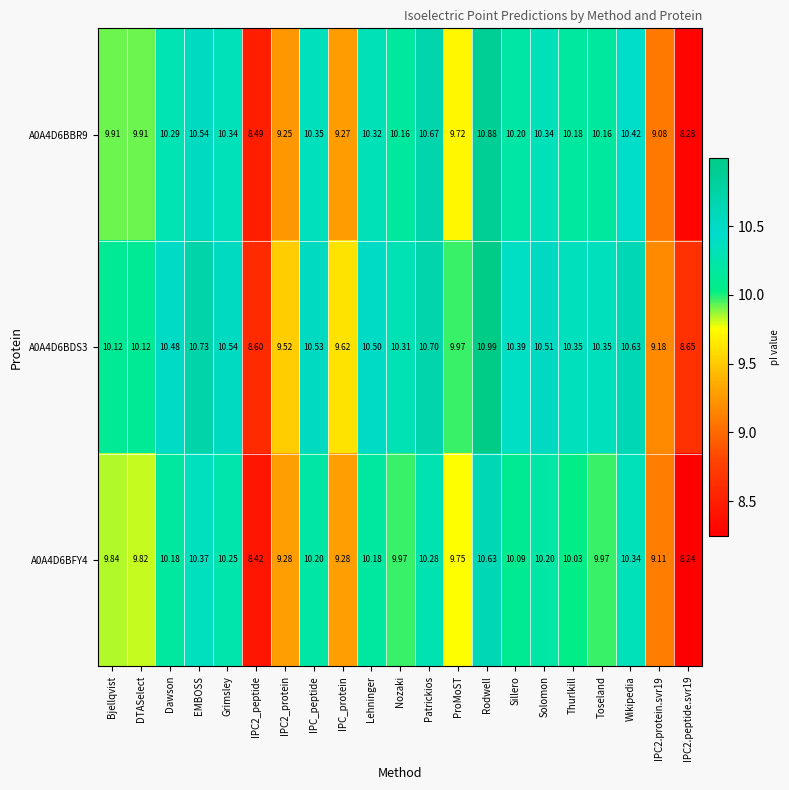

How many distinct data groups are displayed?

3